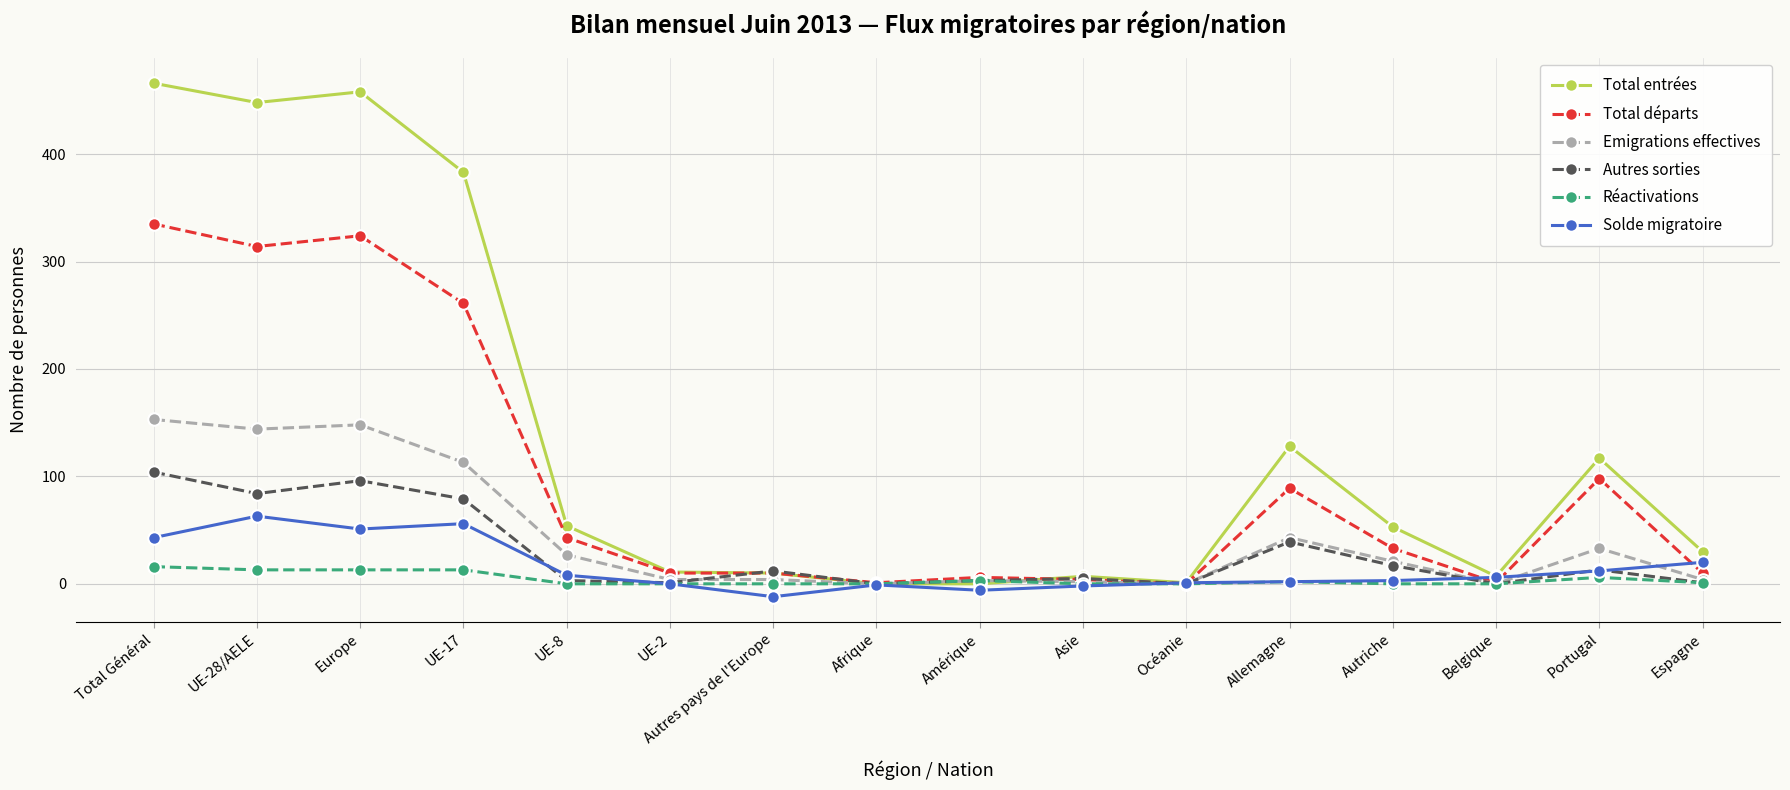

What is the maximum value for Autres sorties?

104